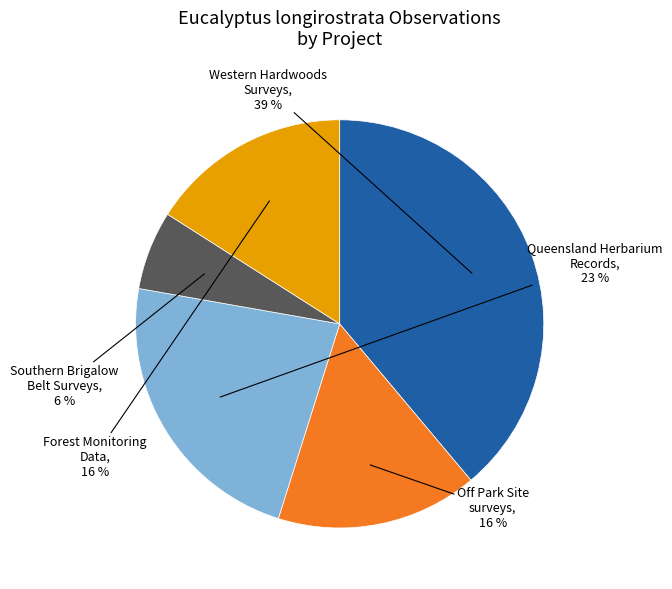

Is there a majority slice in this chart?

No